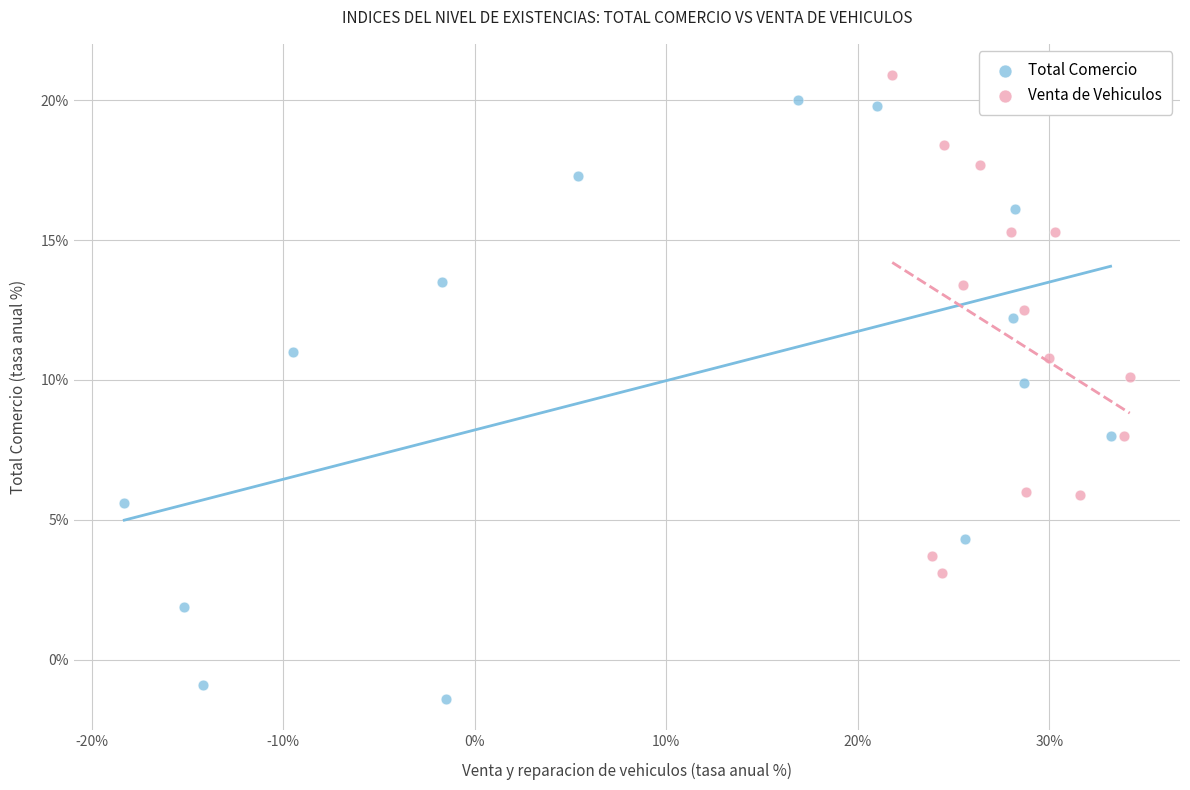

Which series has the widest spread of Y values?

Total Comercio